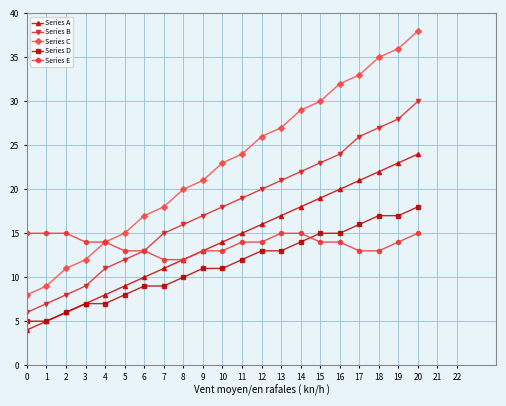

Rank the series by their maximum value, from highest to lowest.

Series C, Series B, Series A, Series D, Series E